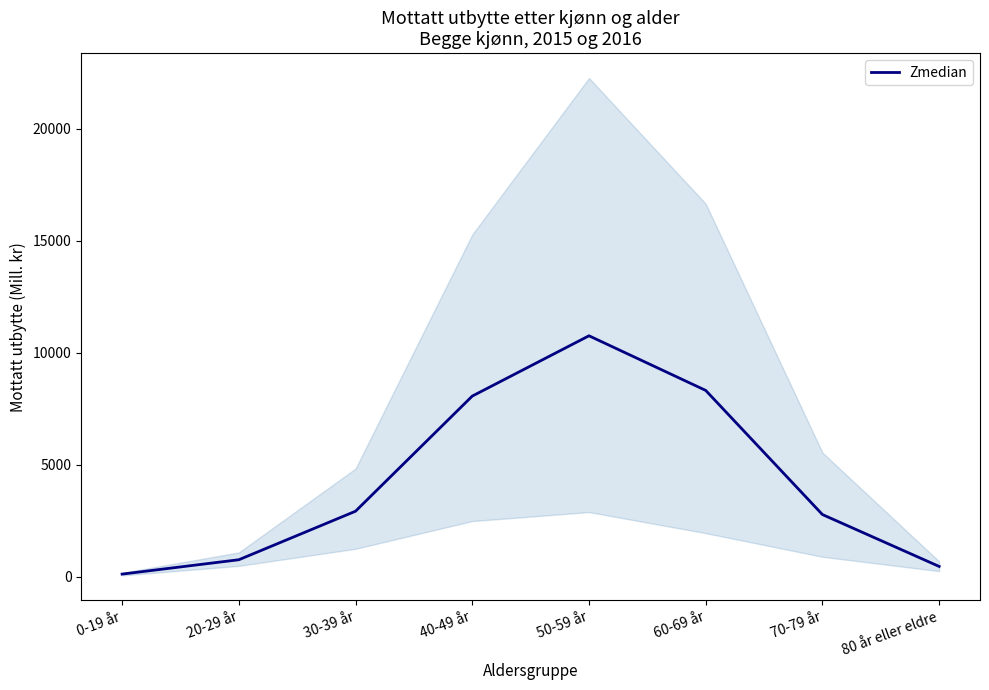

Reading left to right, list all the values displayed in this chart.

122.5	762.8	2929.5	8068.0	10759.8	8321.5	2780.2	464.5